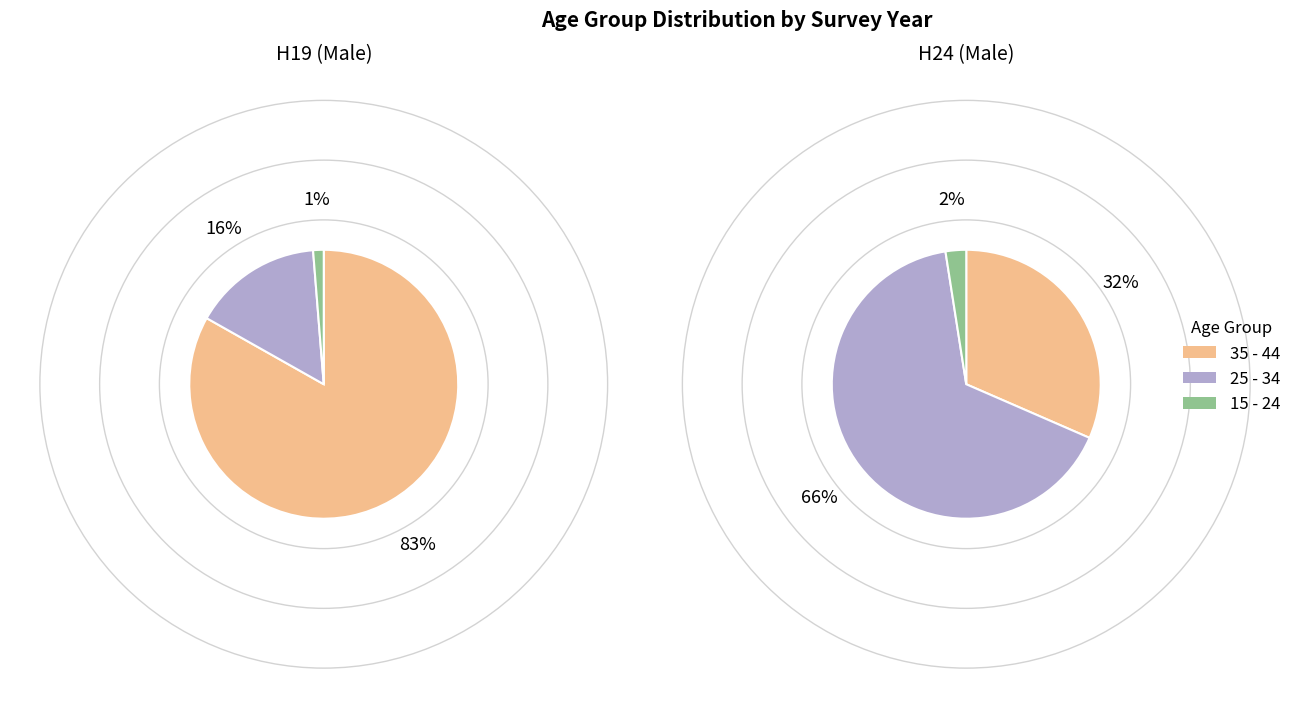

Between 25 - 34 and 35 - 44, which is larger?

35 - 44